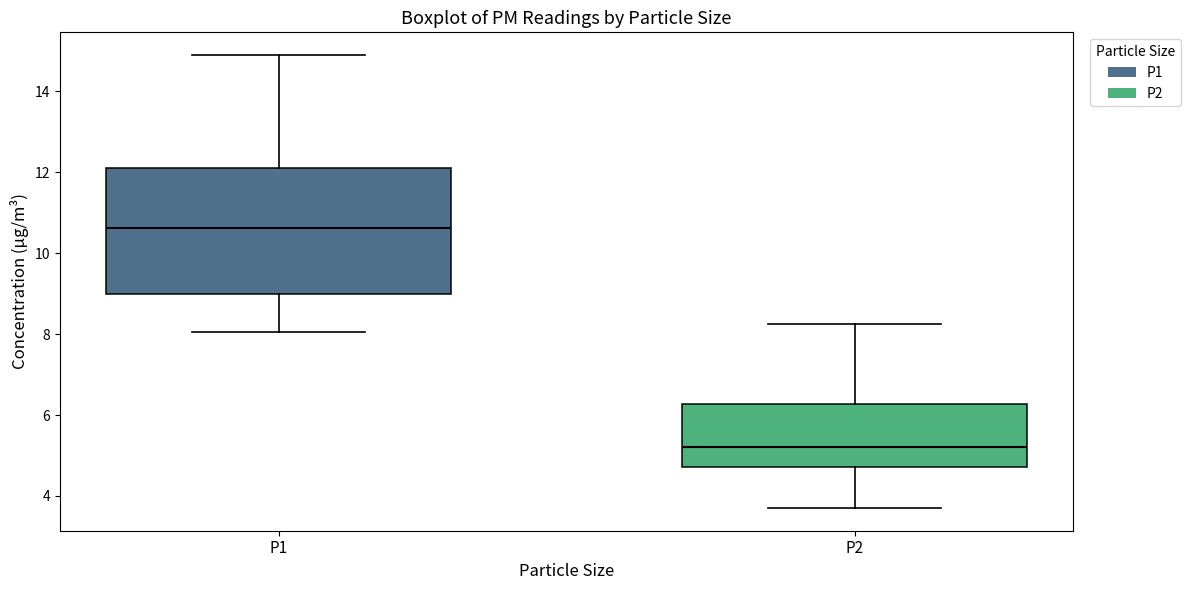

Where is the upper edge of the box for P1 on the y-axis? The values are not printed on the chart, so give them approximately, as read against the axis.

12.0